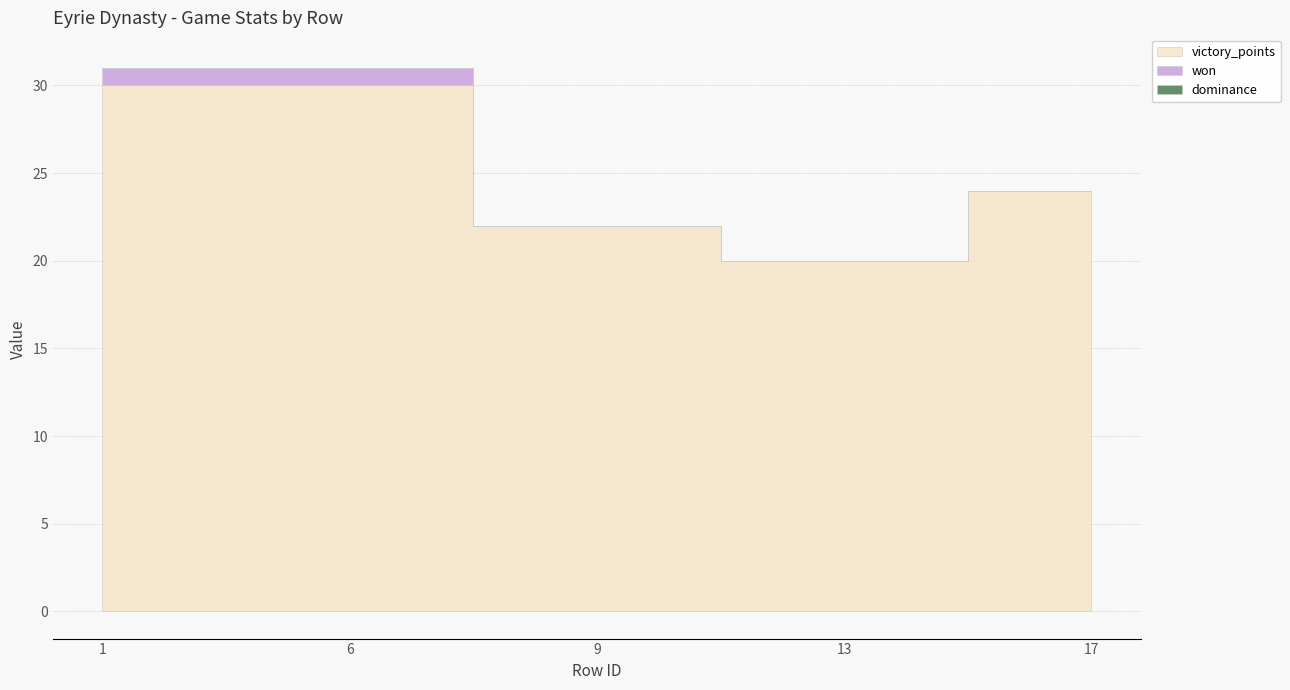

Reading left to right, transcribe all the data shown in this chart.

victory_points: 1=30	6=30	9=22	13=20	17=24
won: 1=1	6=1	9=0	13=0	17=0
dominance: 1=0	6=0	9=0	13=0	17=0